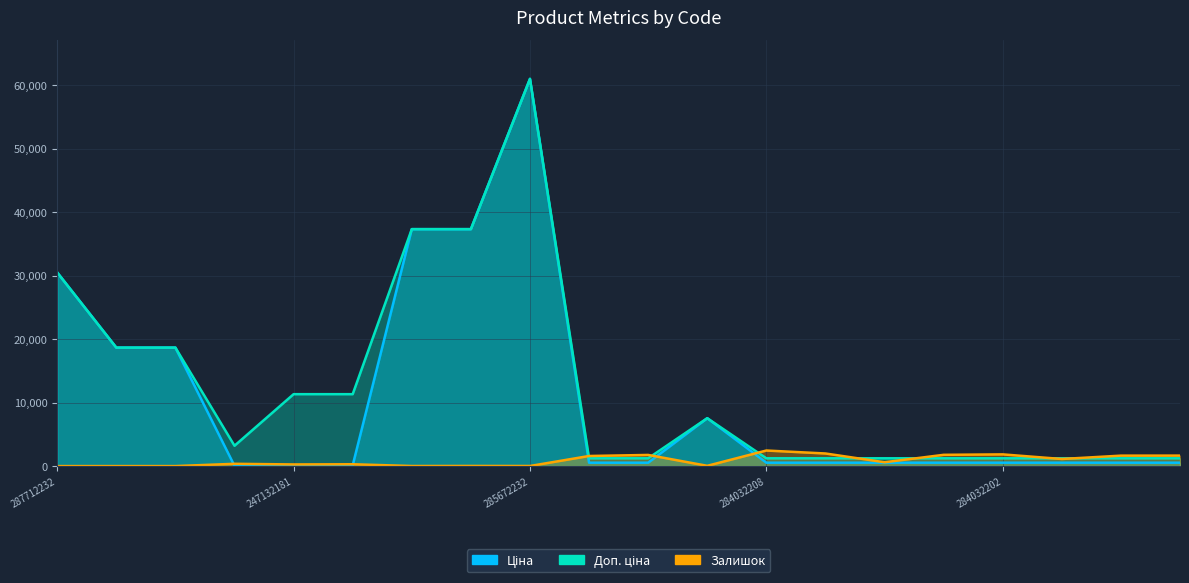

Which series has the widest spread of values?

Ціна